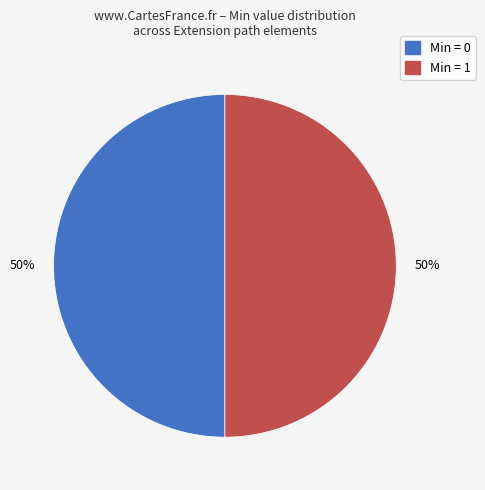

To the nearest percent, what is the average slice percentage?

50%